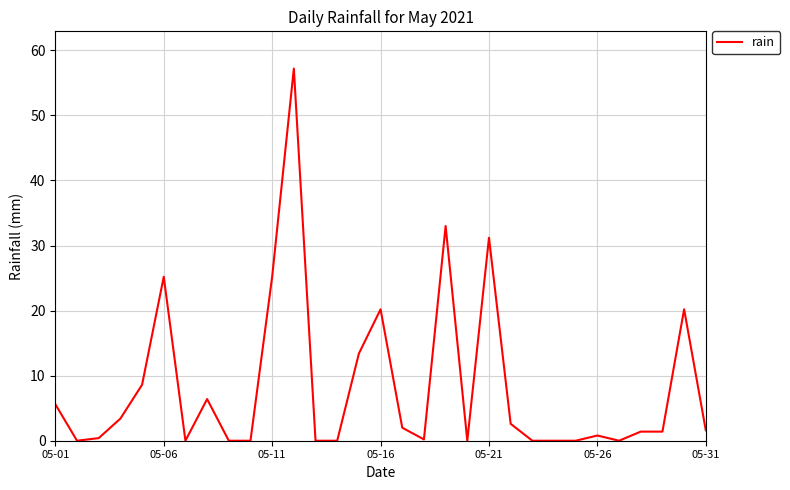

What is the label of the 31st point from the right?

05-01